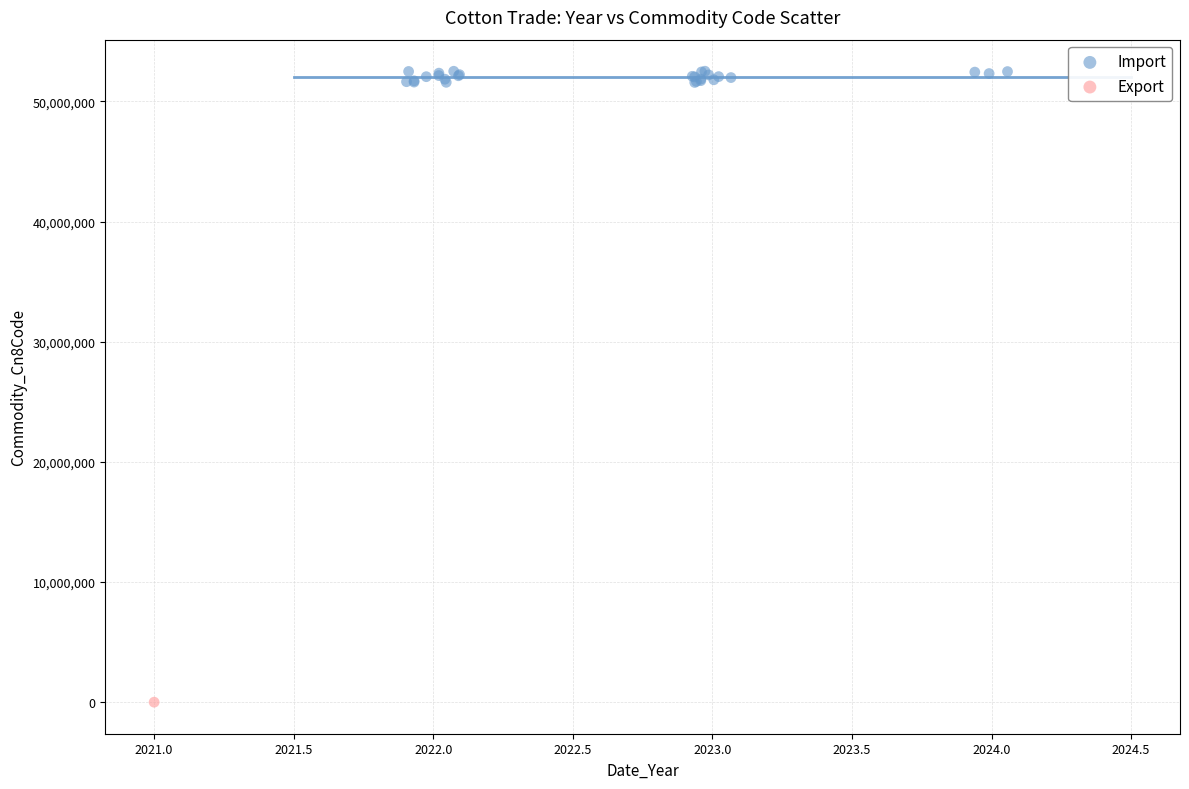

What are all the series names shown in the legend?

Import, Export